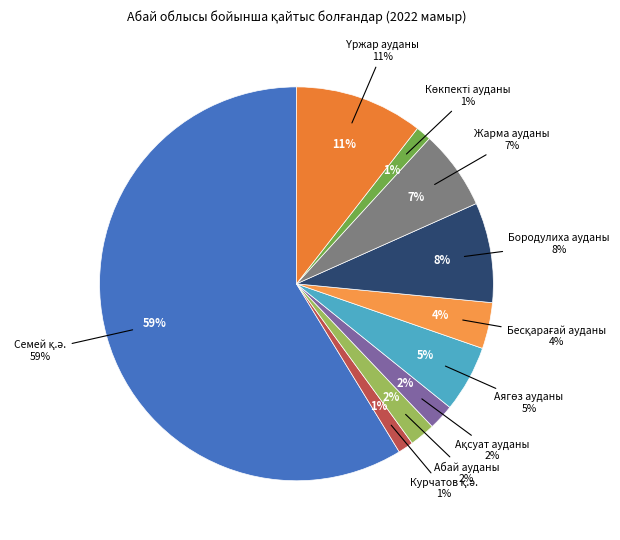

To the nearest percent, what portion does Бесқарағай ауданы represent?

4%